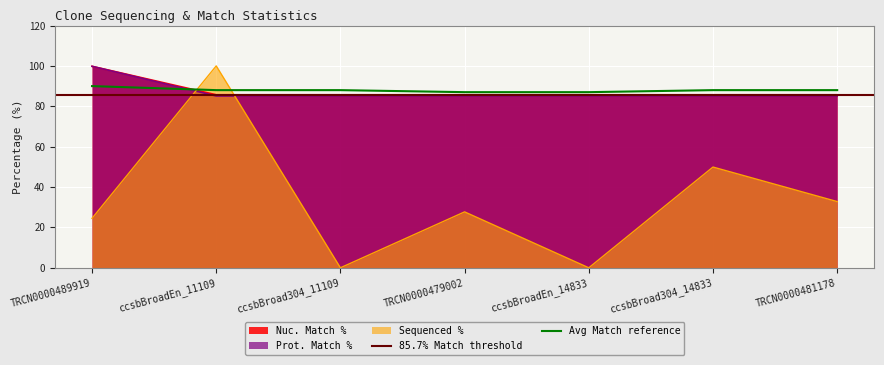

At how many categories does at least one series exceed 66?

7